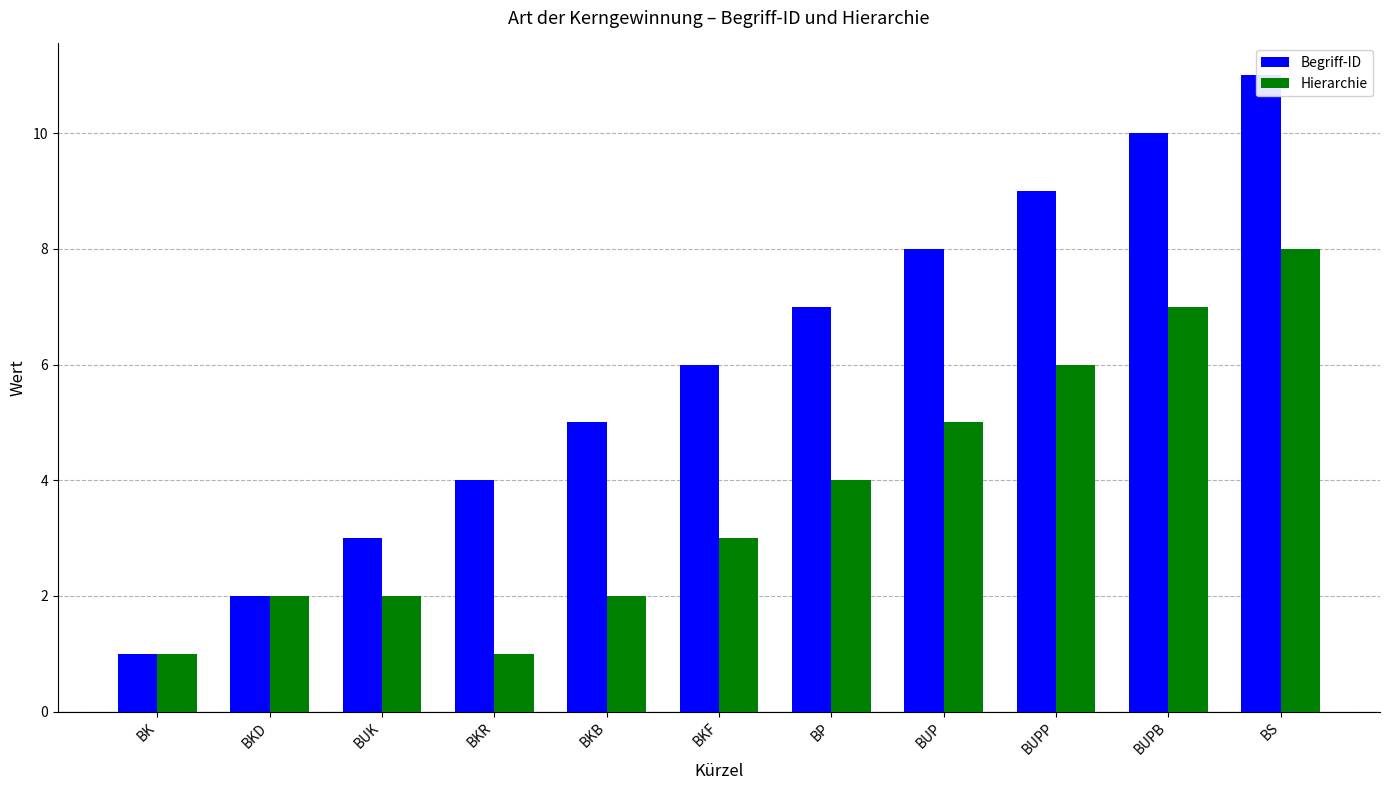

Does the chart contain stacked bars?

No